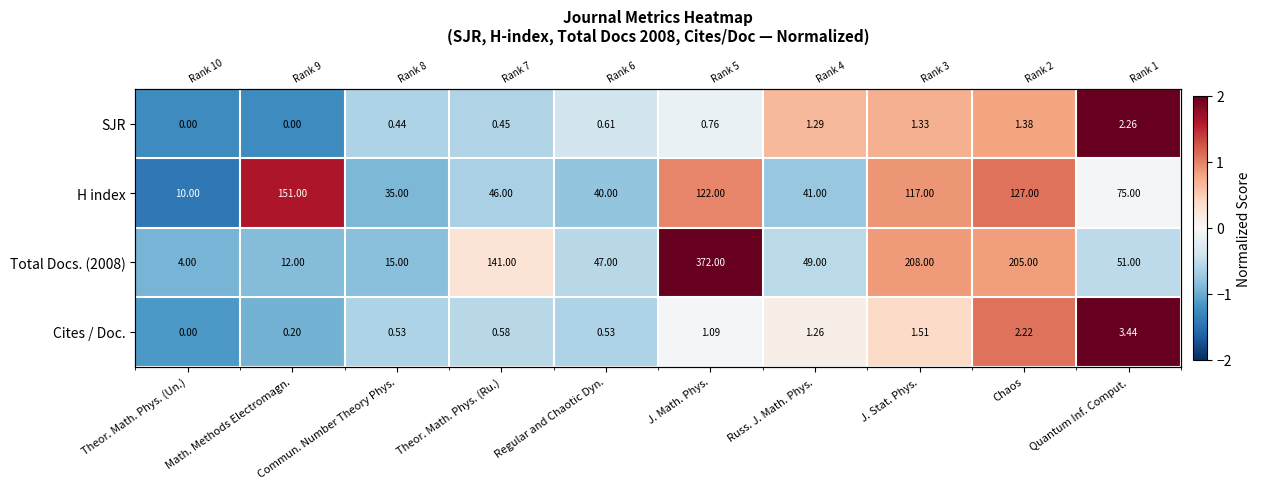

What is the spread (max minus min) of values at Theor. Math. Phys. (Un.)?

0.5